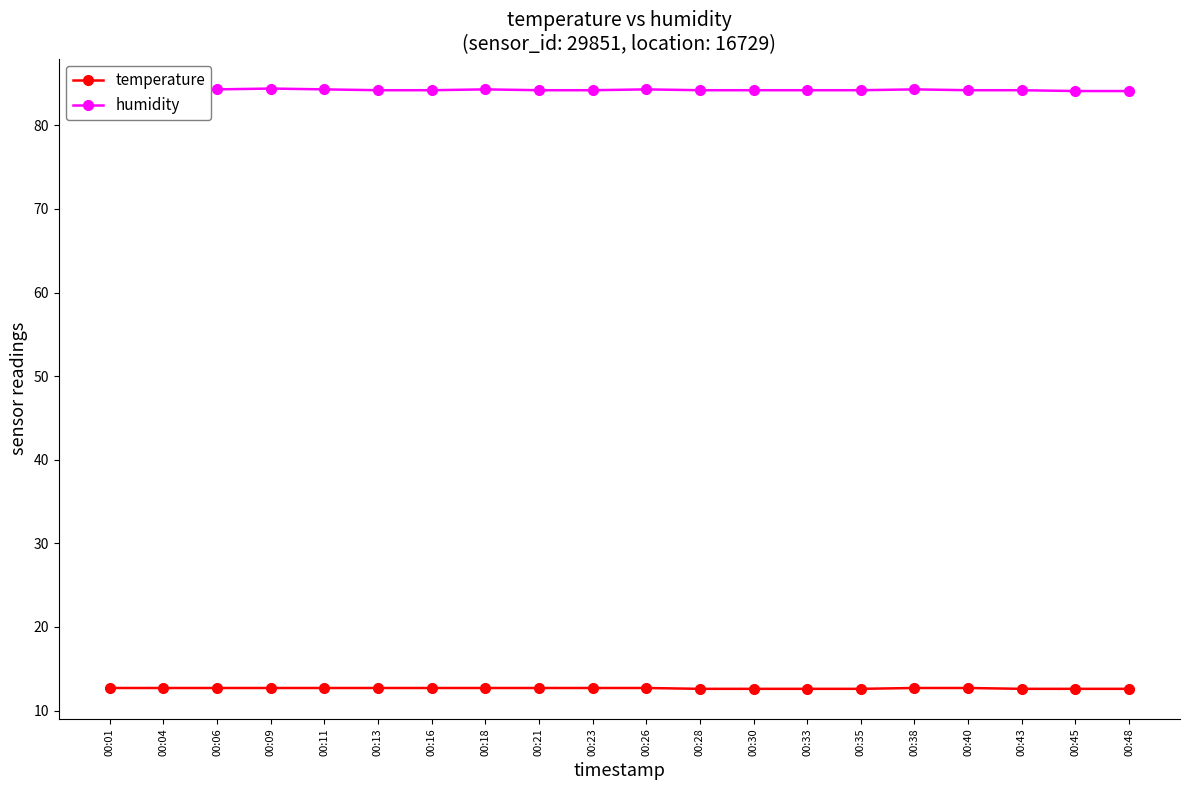

How many humidity values are between 84 and 85?

20